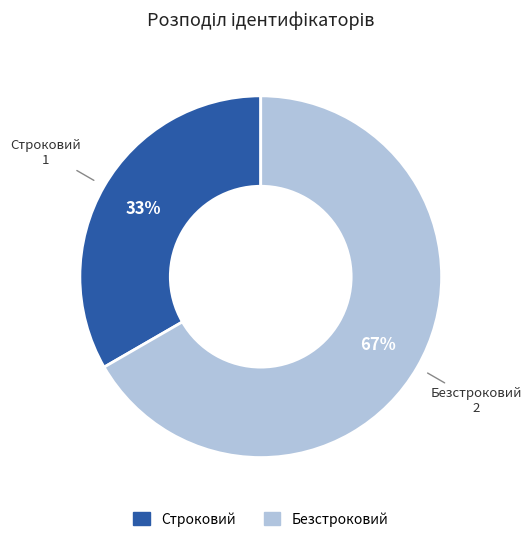

Which slice is the largest?

Безстроковий